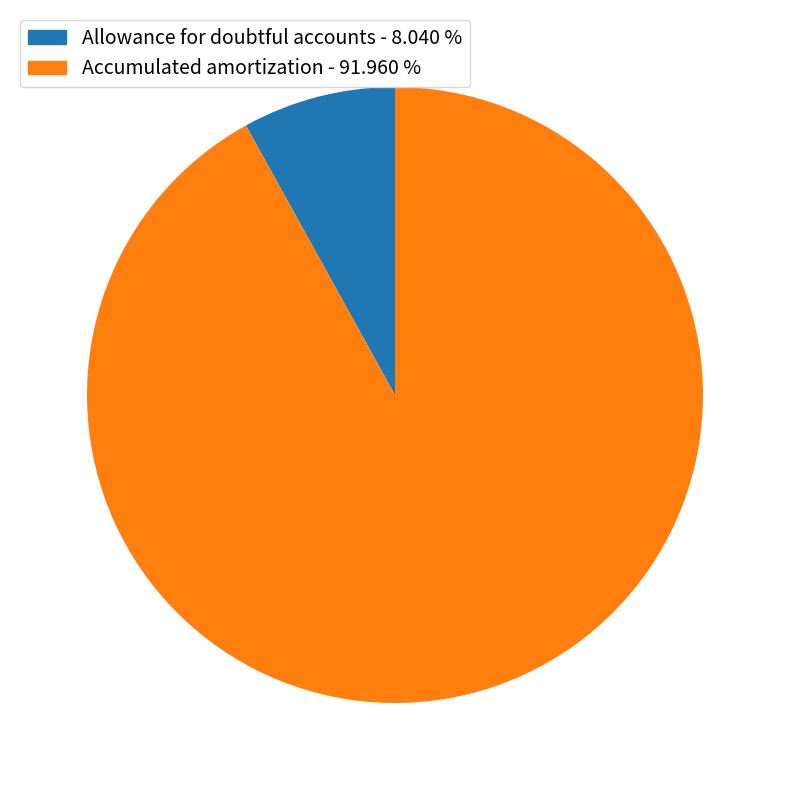

Is there any slice that represents more than half of the pie?

Yes